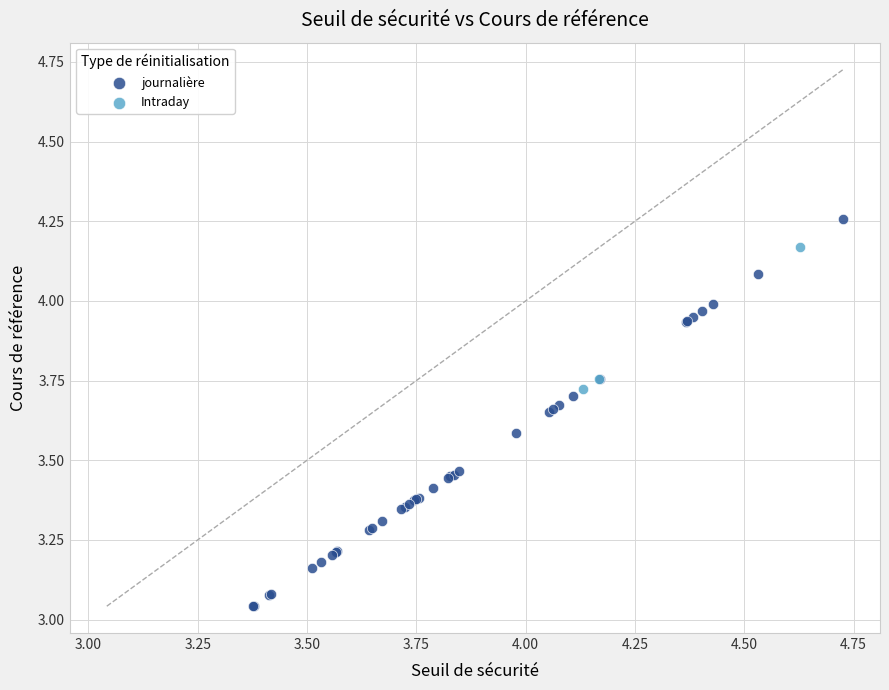

Which series contains the highest Y value?

journalière